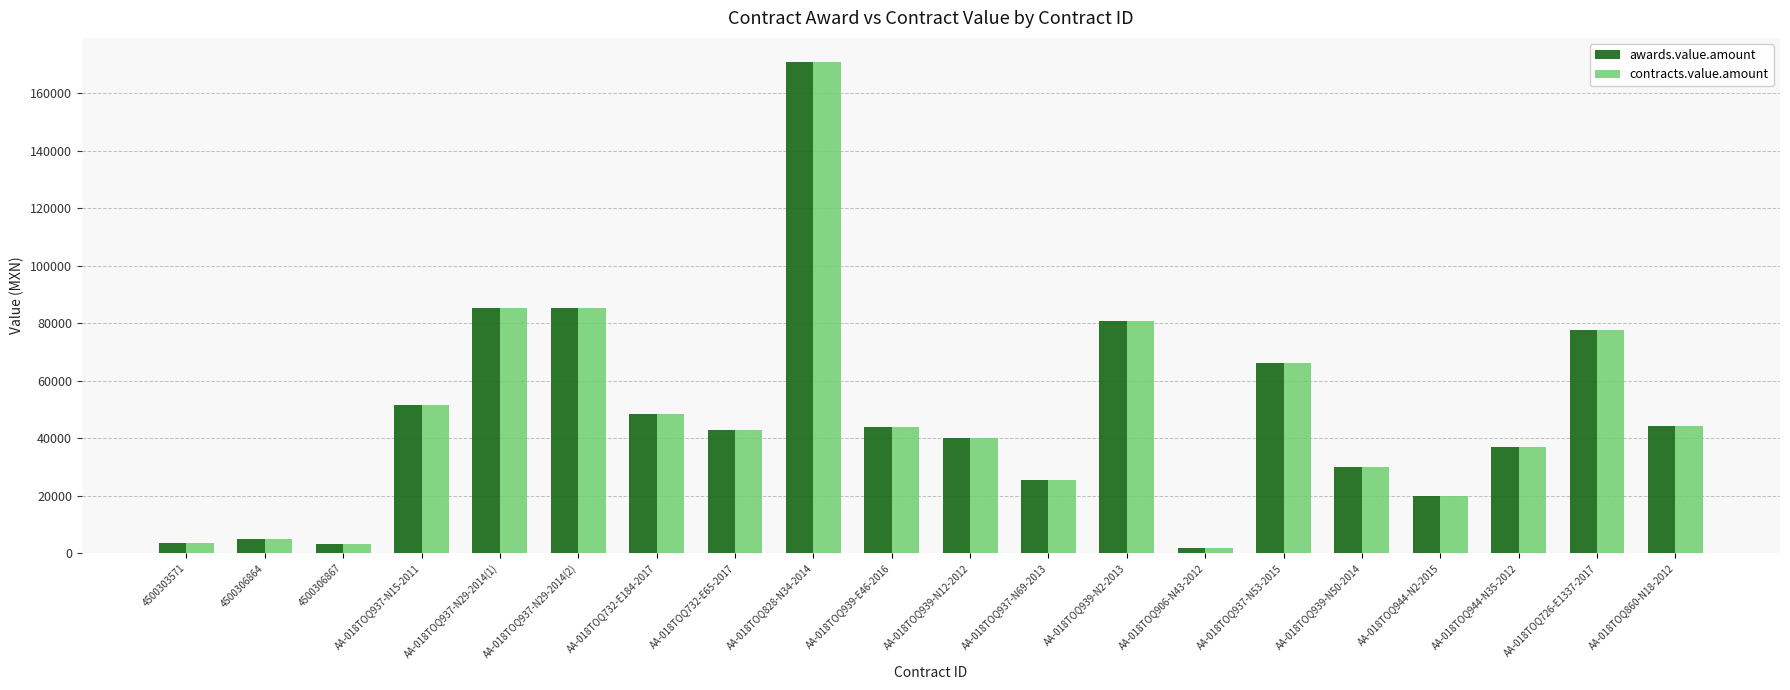

What is the greatest value displayed?

170654.4